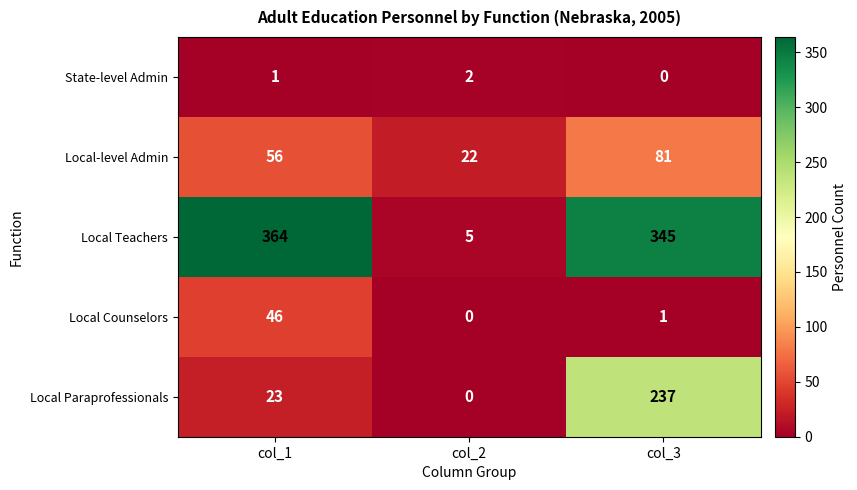

Reading left to right, extract all data points from this chart.

State-level Admin: col_1=1	col_2=2	col_3=0
Local-level Admin: col_1=56	col_2=22	col_3=81
Local Teachers: col_1=364	col_2=5	col_3=345
Local Counselors: col_1=46	col_2=0	col_3=1
Local Paraprofessionals: col_1=23	col_2=0	col_3=237